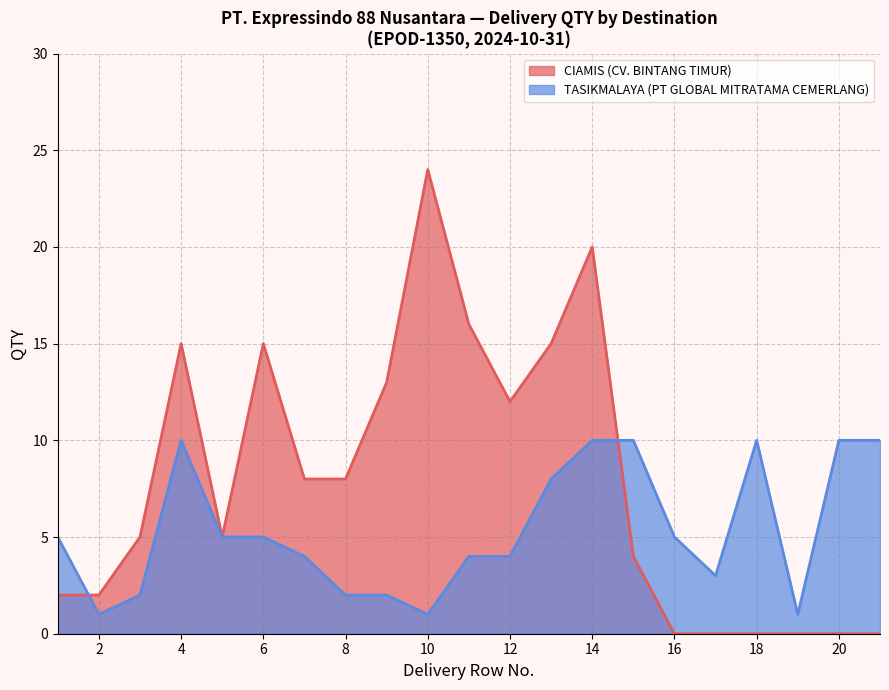

Between 14 and 18, which series saw the biggest shift?

CIAMIS (CV. BINTANG TIMUR)